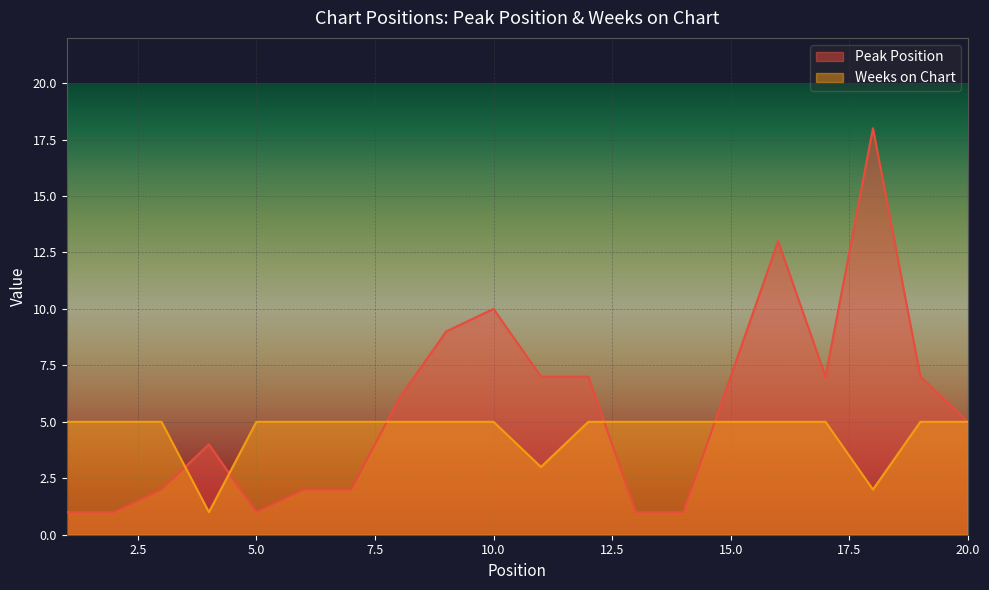

List the series in order of their peak value, highest first.

Peak Position, Weeks on Chart